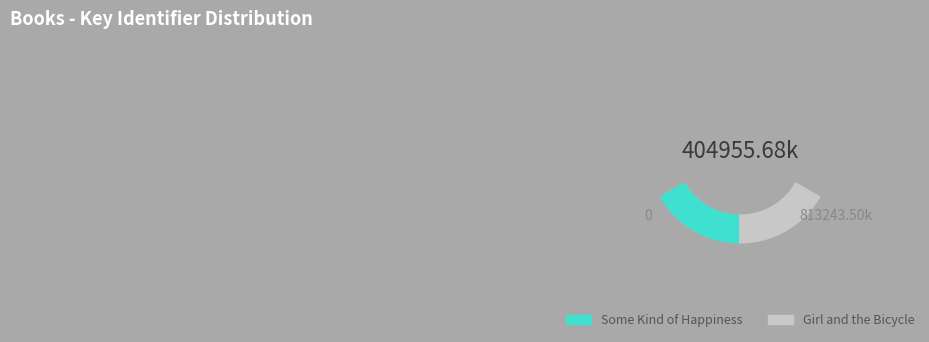

The Girl and the Bicycle slice represents 50% of the pie. True or false?

True